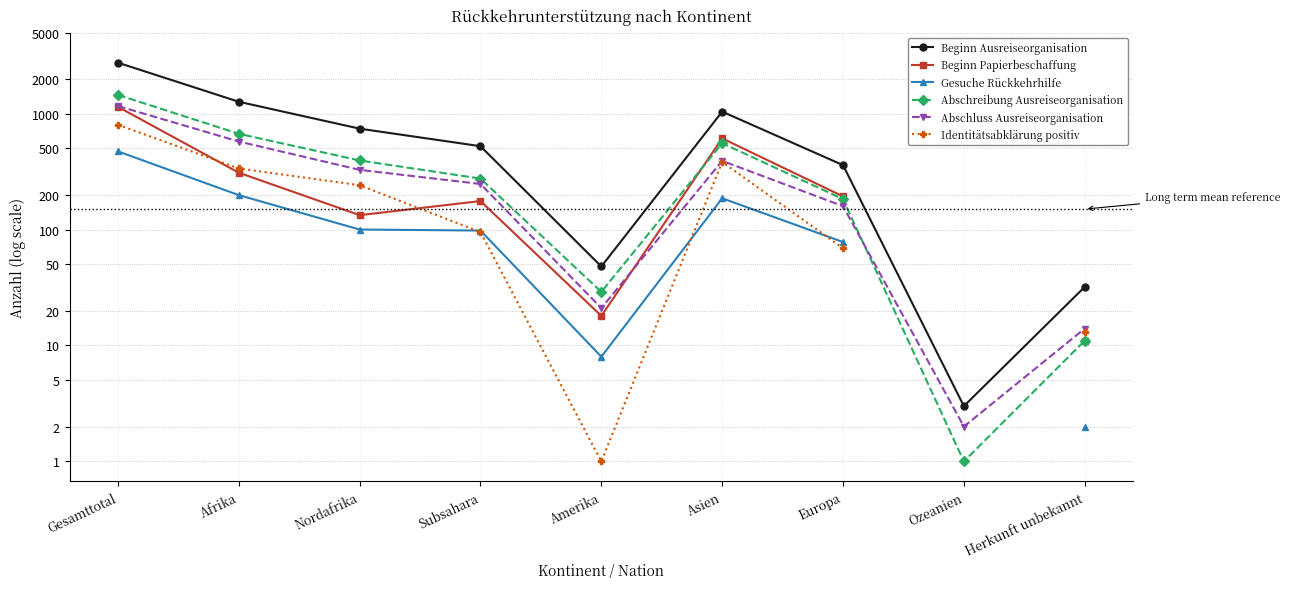

Is the value of Beginn Papierbeschaffung at Amerika greater than the value of Identitätsabklärung positiv at Gesamttotal?

No